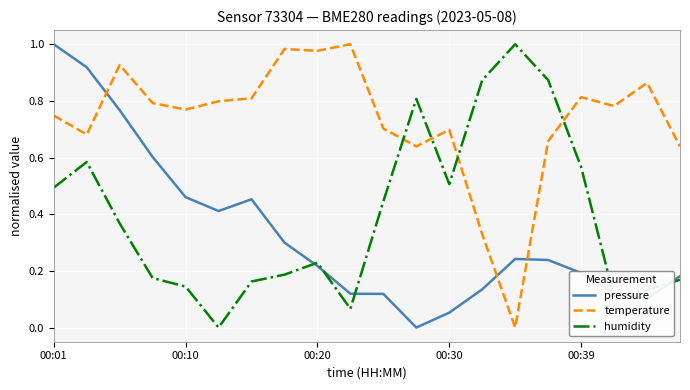

After their last crossing, which series has the higher values: pressure or humidity?

pressure